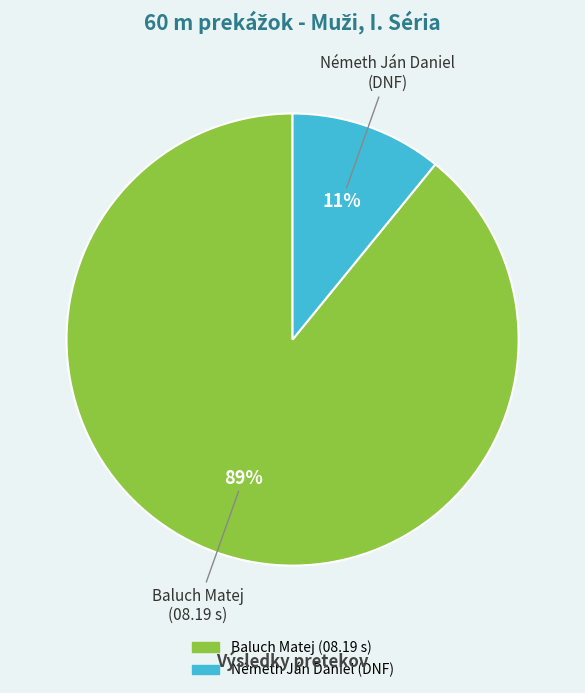

Is there any slice that represents more than half of the pie?

Yes